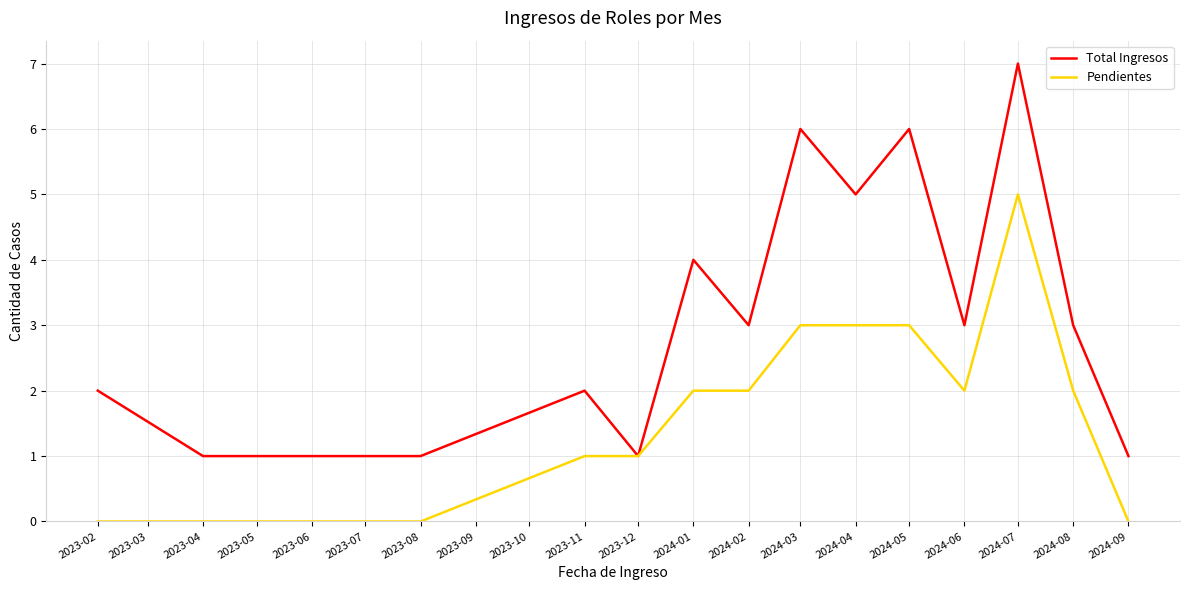

Between 2023-11 and 2024-03, which series saw the biggest shift?

Total Ingresos